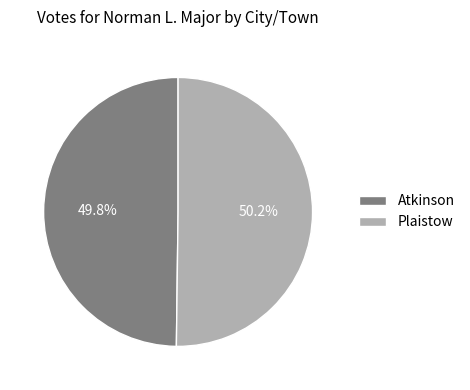

How much of the chart is everything except Atkinson?

50.2%